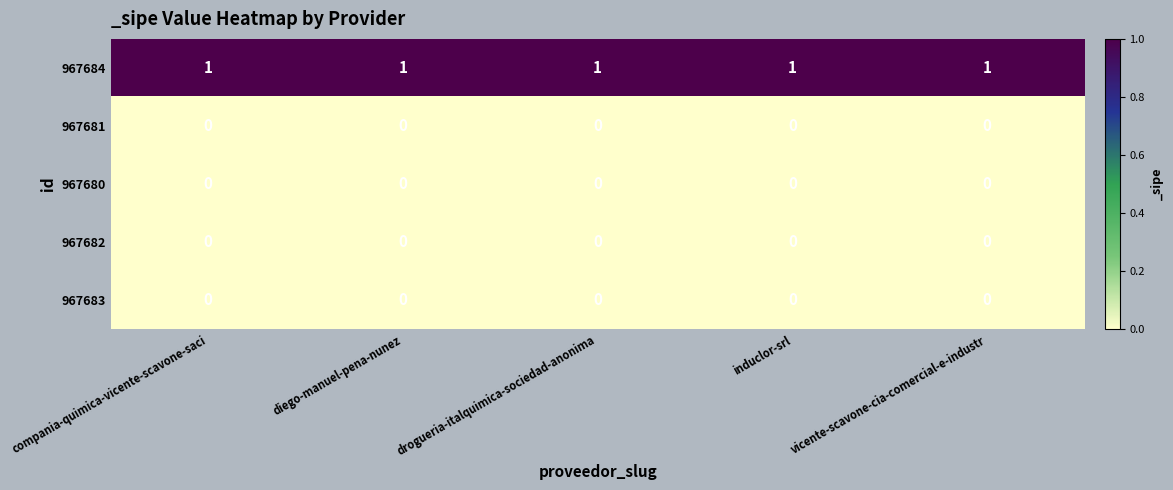

Is the value of 967683 at compania-quimica-vicente-scavone-saci greater than the value of 967684 at induclor-srl?

No